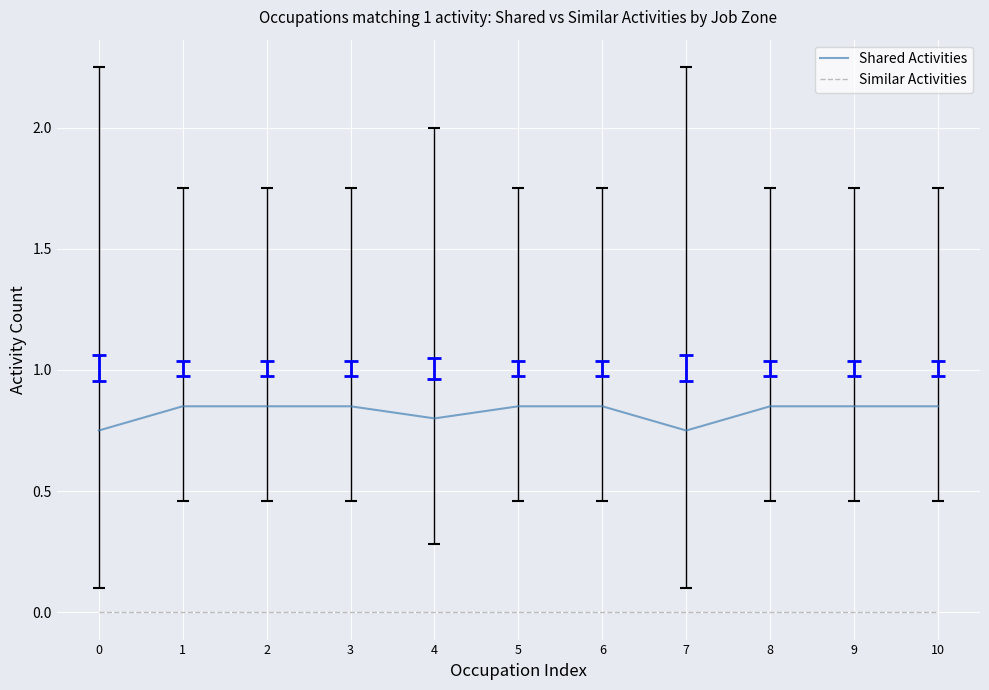

At 8, list the series in order from largest to smallest.

Shared Activities, Similar Activities